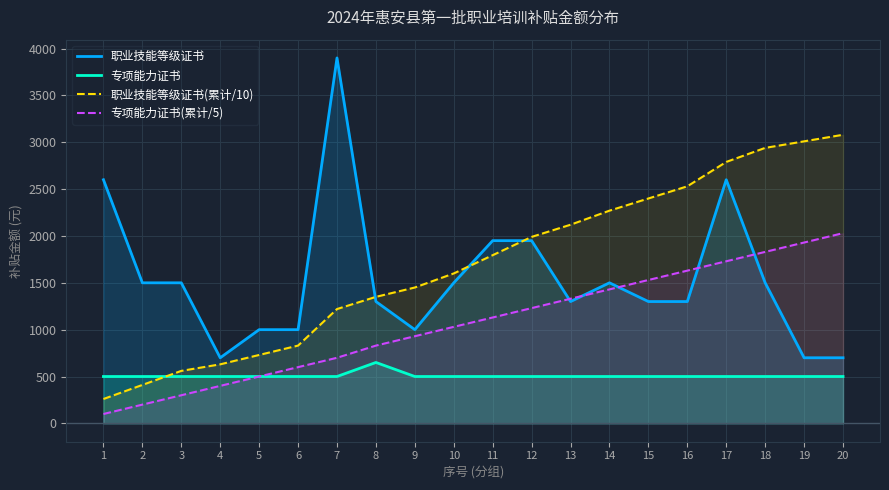

Between 15 and 17, which series saw the biggest shift?

职业技能等级证书